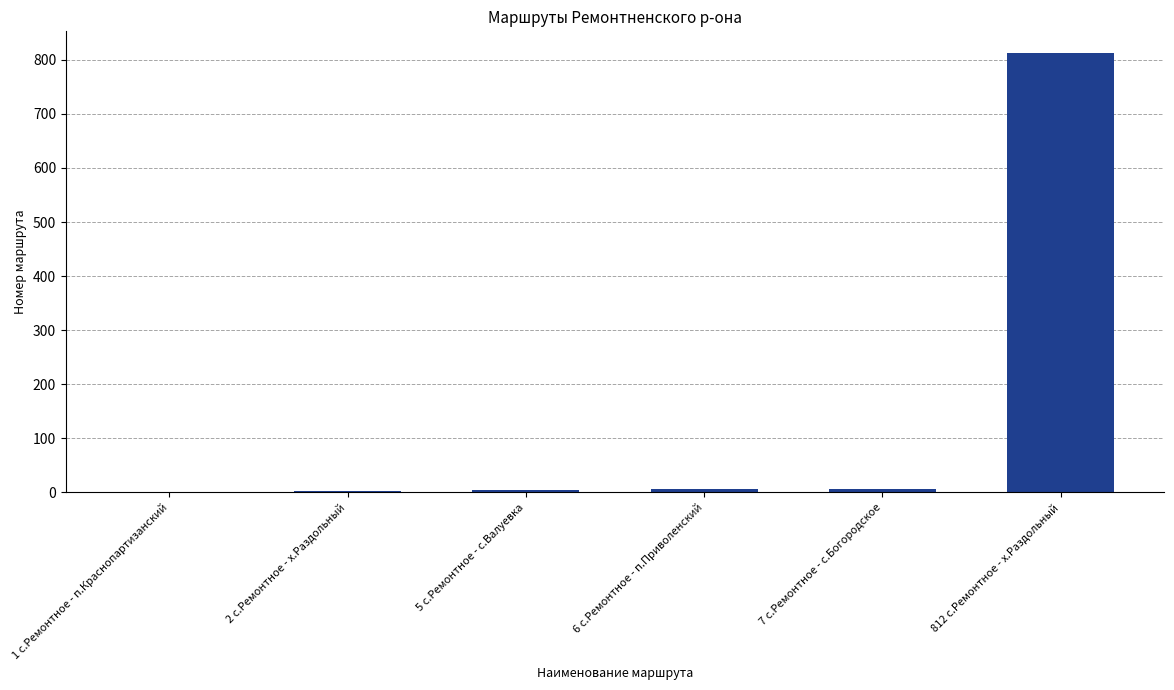

What is the maximum value shown in the chart?

812